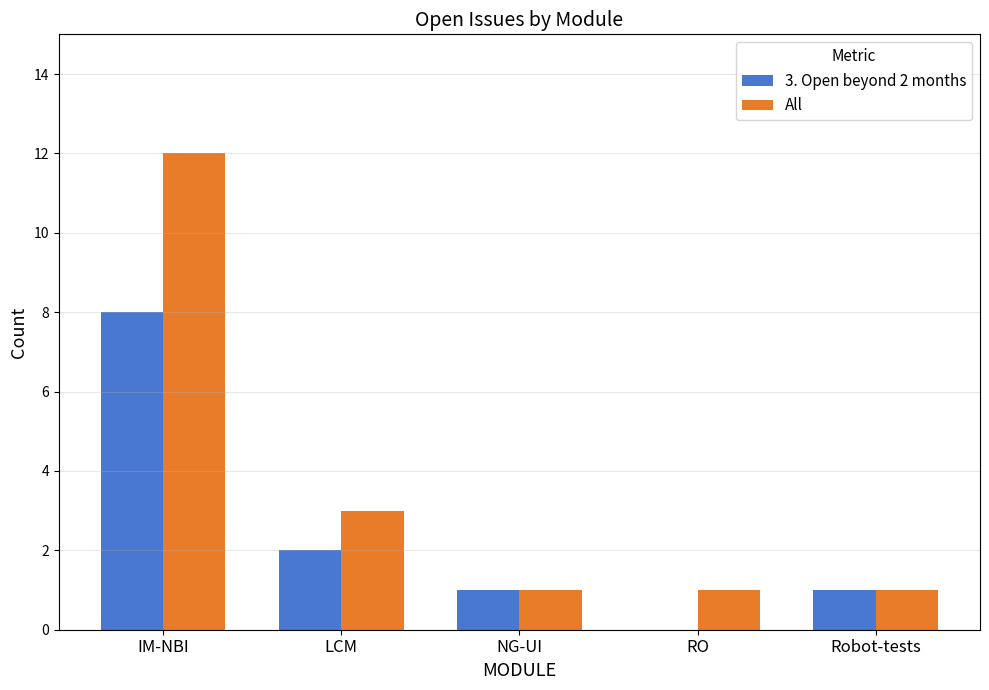

Which label corresponds to the largest value in the chart?

IM-NBI